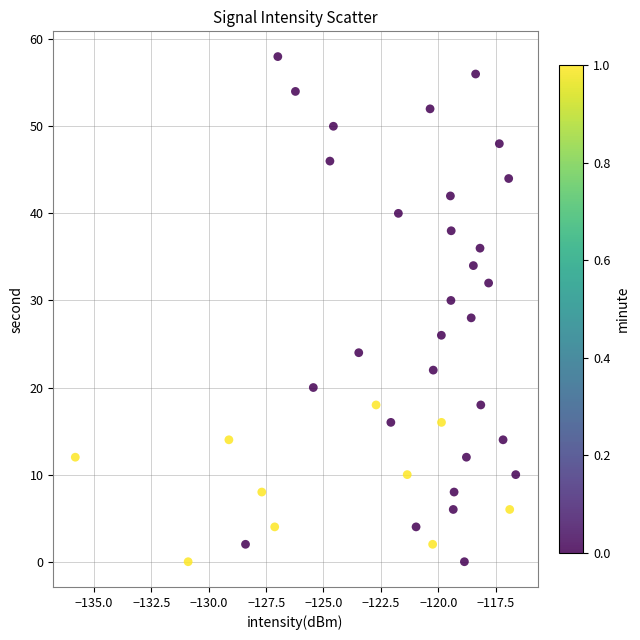

What is the range of Y values (max minus min)?

58